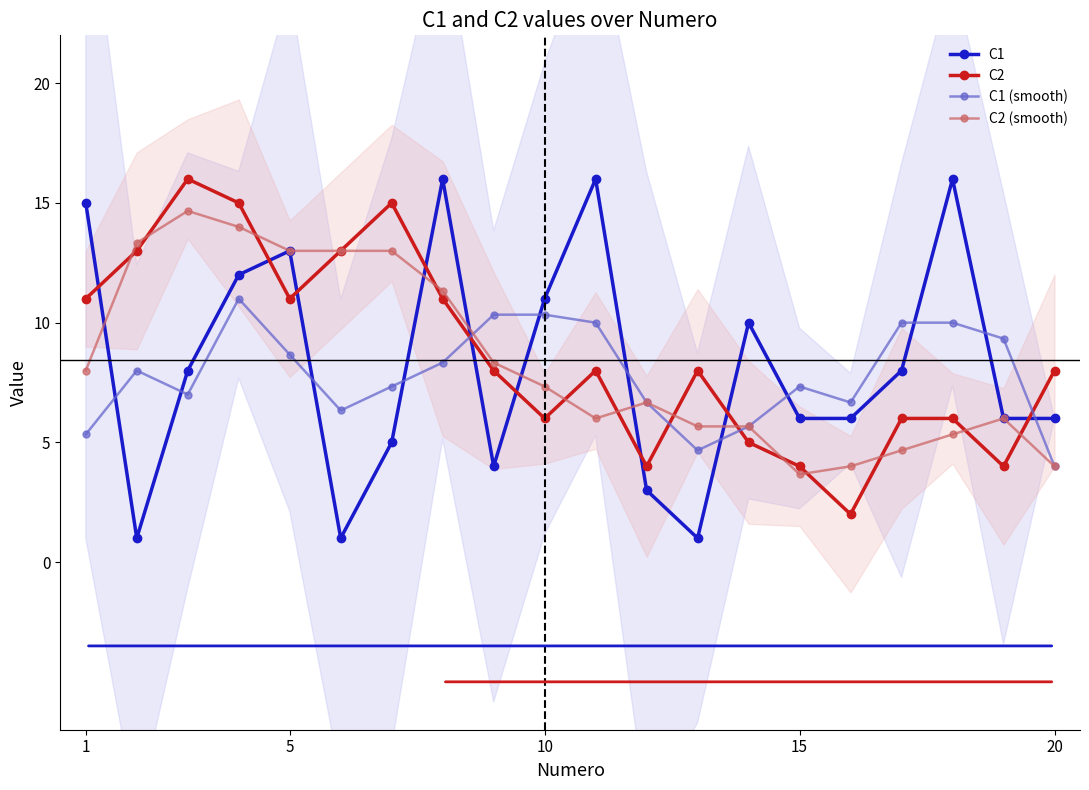

True or false: C2 has more than 0 points higher than both neighbors.

True